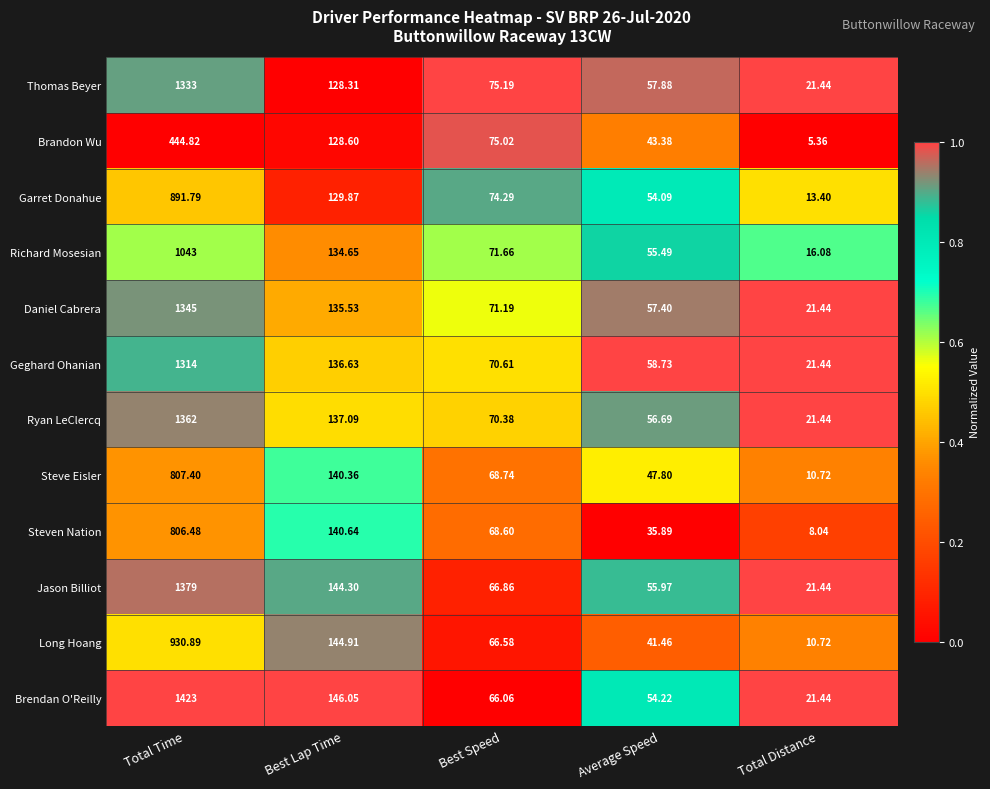

At which category is the sum across all series the highest?

Total Time